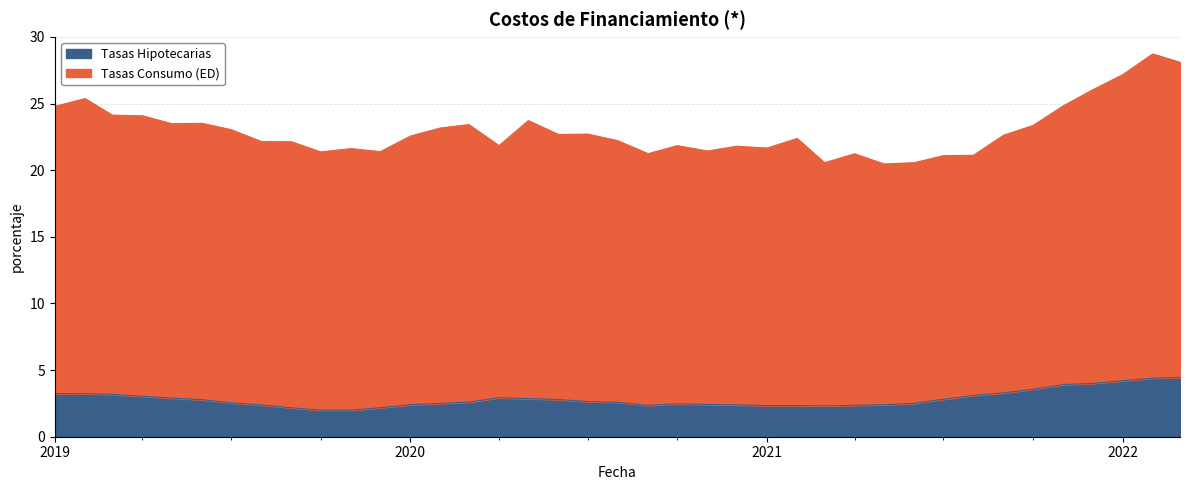

What is the label of the 31st point from the left?

2021-07-01